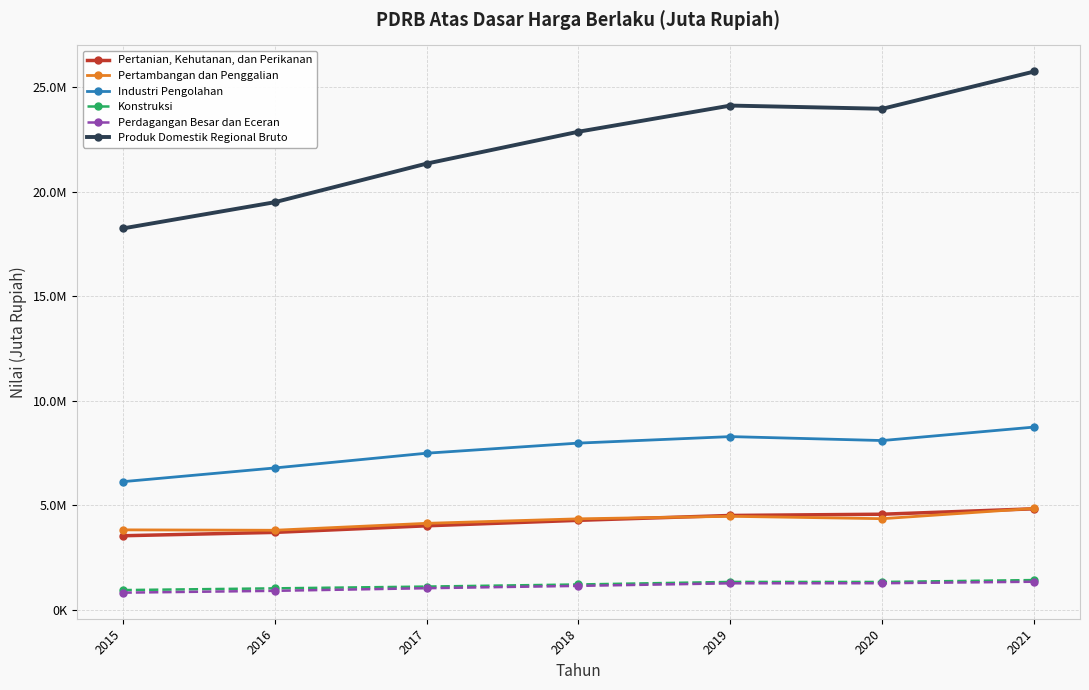

Which series has the widest spread of values?

Produk Domestik Regional Bruto